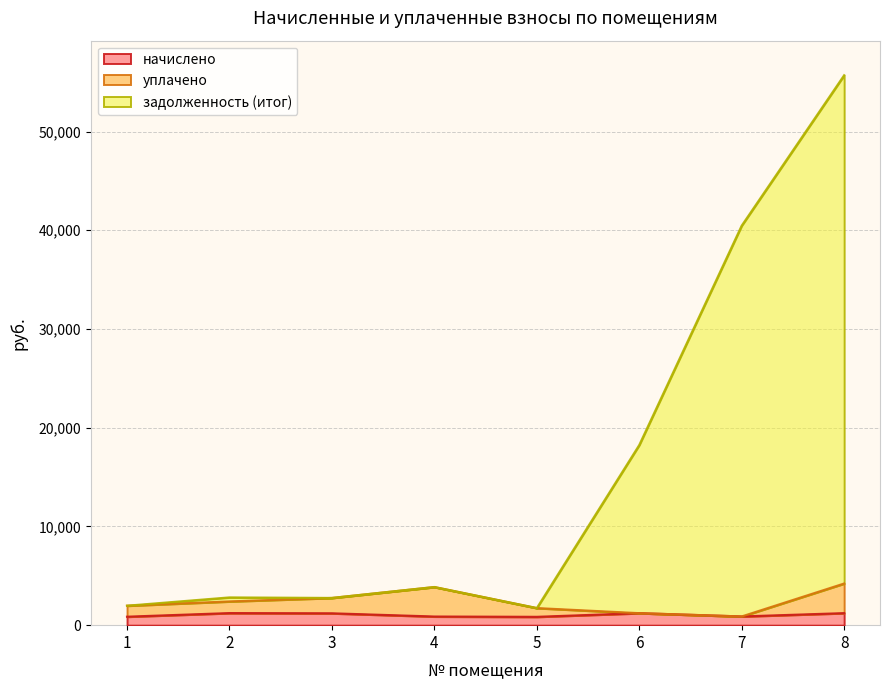

Is the value of начислено at 8 greater than the value of уплачено at 8?

No